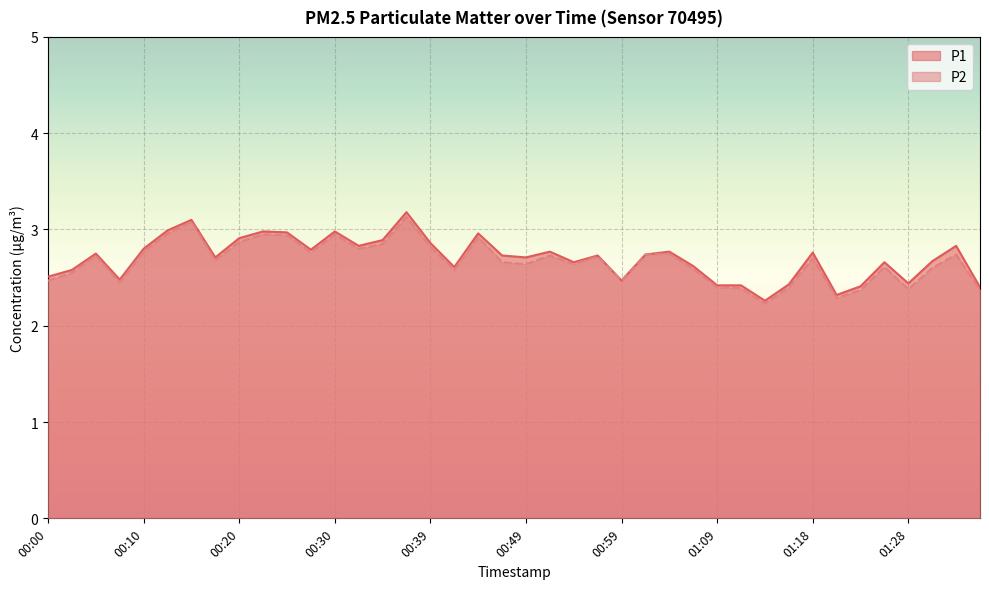

At which category is the sum across all series the highest?

00:37